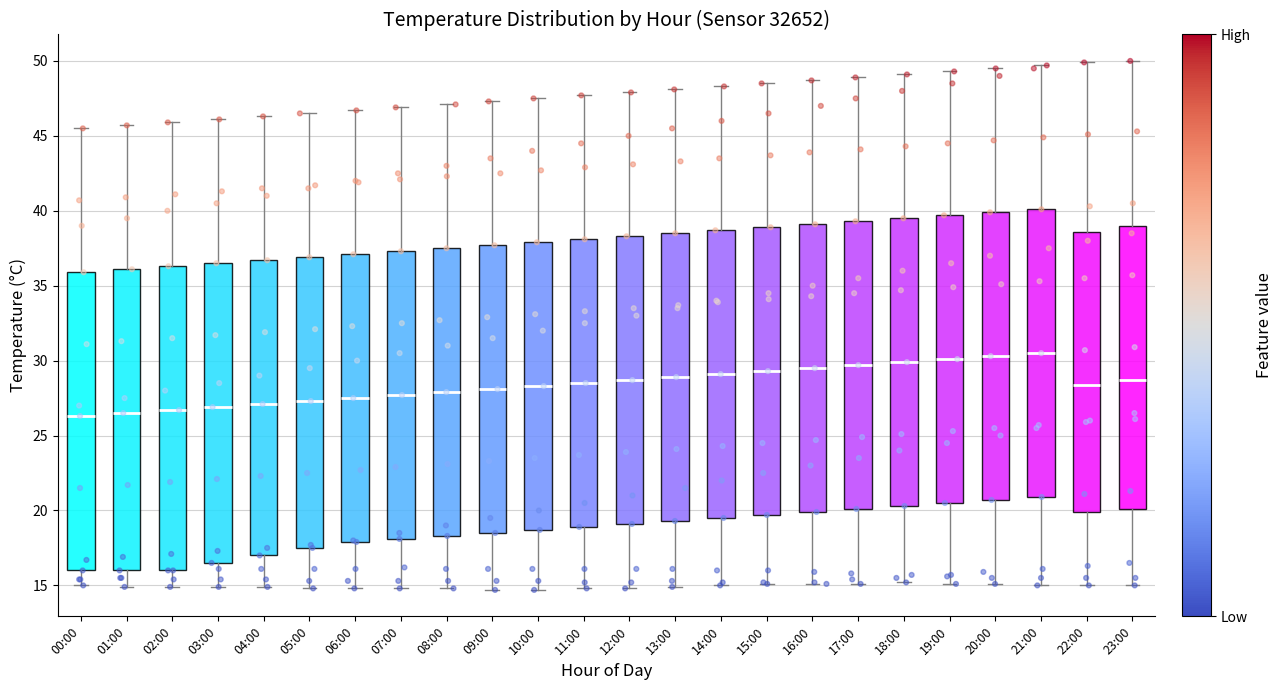

Reading left to right, transcribe this box plot: for each box, give where its median line is, the range the box spans, and where its two whiskers end, as read against the y-axis. The values are not printed on the chart, so give them approximately, as read against the axis.

00:00: median 26.5, box 16.0 to 36.0, whiskers 15.0 to 45.5
01:00: median 26.5, box 16.0 to 36.0, whiskers 15.0 to 45.5
02:00: median 26.5, box 16.0 to 36.5, whiskers 15.0 to 46.0
03:00: median 27.0, box 16.5 to 36.5, whiskers 15.0 to 46.0
04:00: median 27.0, box 17.0 to 36.5, whiskers 15.0 to 46.5
05:00: median 27.5, box 17.5 to 37.0, whiskers 15.0 to 46.5
06:00: median 27.5, box 18.0 to 37.0, whiskers 15.0 to 46.5
07:00: median 27.5, box 18.0 to 37.5, whiskers 15.0 to 47.0
08:00: median 28.0, box 18.5 to 37.5, whiskers 15.0 to 47.0
09:00: median 28.0, box 18.5 to 37.5, whiskers 14.5 to 47.5
10:00: median 28.5, box 18.5 to 38.0, whiskers 14.5 to 47.5
11:00: median 28.5, box 19.0 to 38.0, whiskers 15.0 to 47.5
12:00: median 28.5, box 19.0 to 38.5, whiskers 15.0 to 48.0
13:00: median 29.0, box 19.5 to 38.5, whiskers 15.0 to 48.0
14:00: median 29.0, box 19.5 to 38.5, whiskers 15.0 to 48.5
15:00: median 29.5, box 19.5 to 39.0, whiskers 15.0 to 48.5
16:00: median 29.5, box 20.0 to 39.0, whiskers 15.0 to 48.5
17:00: median 29.5, box 20.0 to 39.5, whiskers 15.0 to 49.0
18:00: median 30.0, box 20.5 to 39.5, whiskers 15.0 to 49.0
19:00: median 30.0, box 20.5 to 39.5, whiskers 15.0 to 49.5
20:00: median 30.5, box 20.5 to 40.0, whiskers 15.0 to 49.5
21:00: median 30.5, box 21.0 to 40.0, whiskers 15.0 to 49.5
22:00: median 28.5, box 20.0 to 38.5, whiskers 15.0 to 50.0
23:00: median 28.5, box 20.0 to 39.0, whiskers 15.0 to 50.0